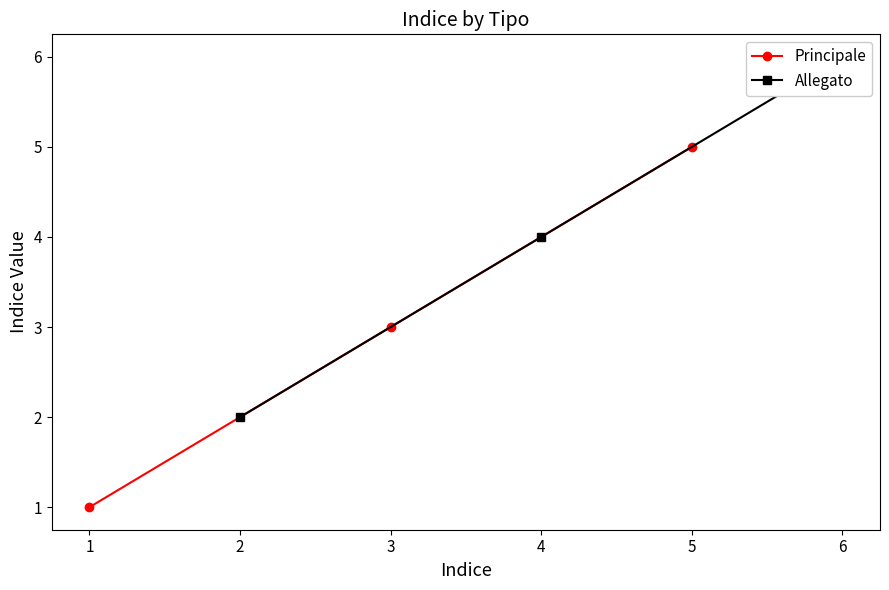

How many series are shown in this chart?

2